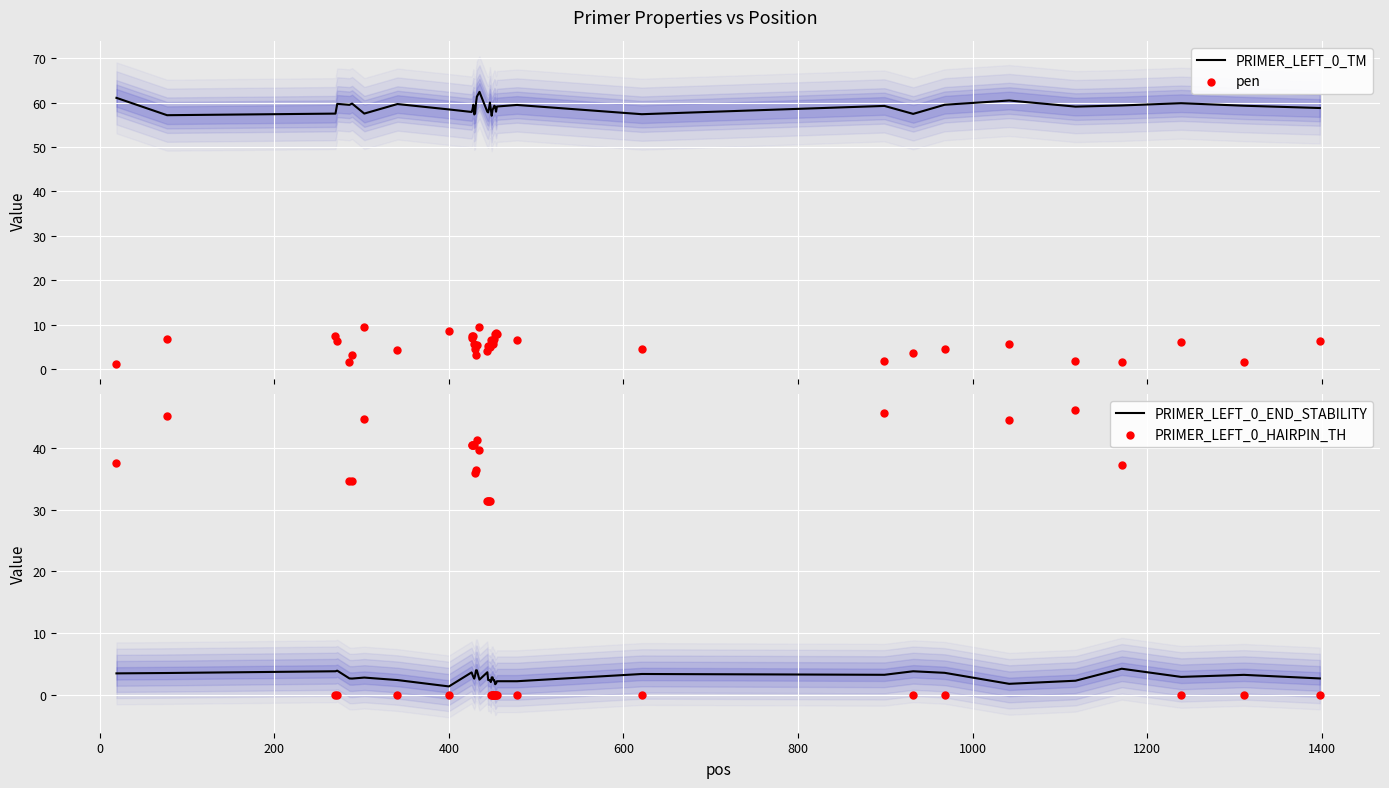

Is the value of PRIMER_LEFT_0_TM at 12 greater than the value of pen at 34?

Yes